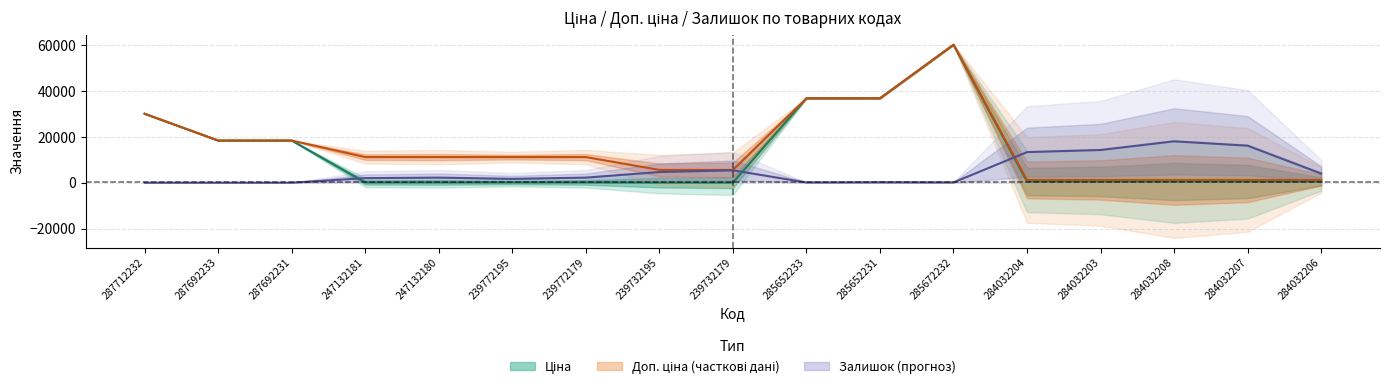

What is the difference between the second highest and second lowest values in the Залишок series?

16160.0